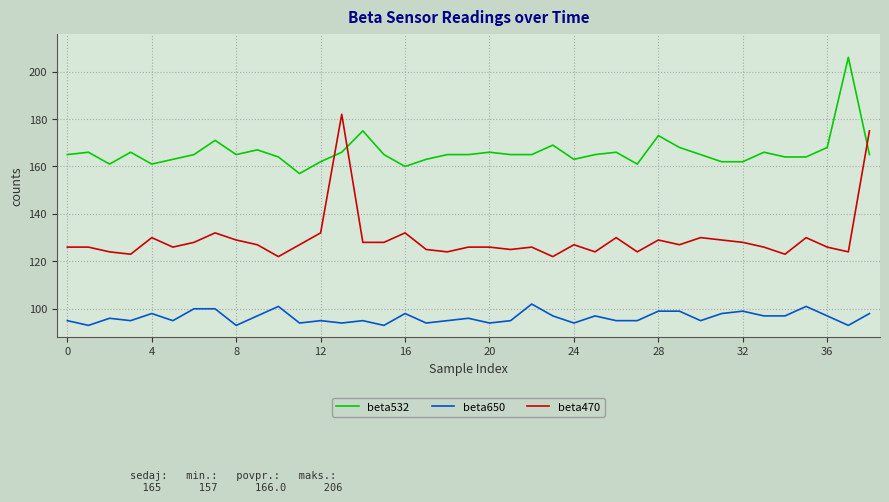

Count the number of categories in the chart.

39